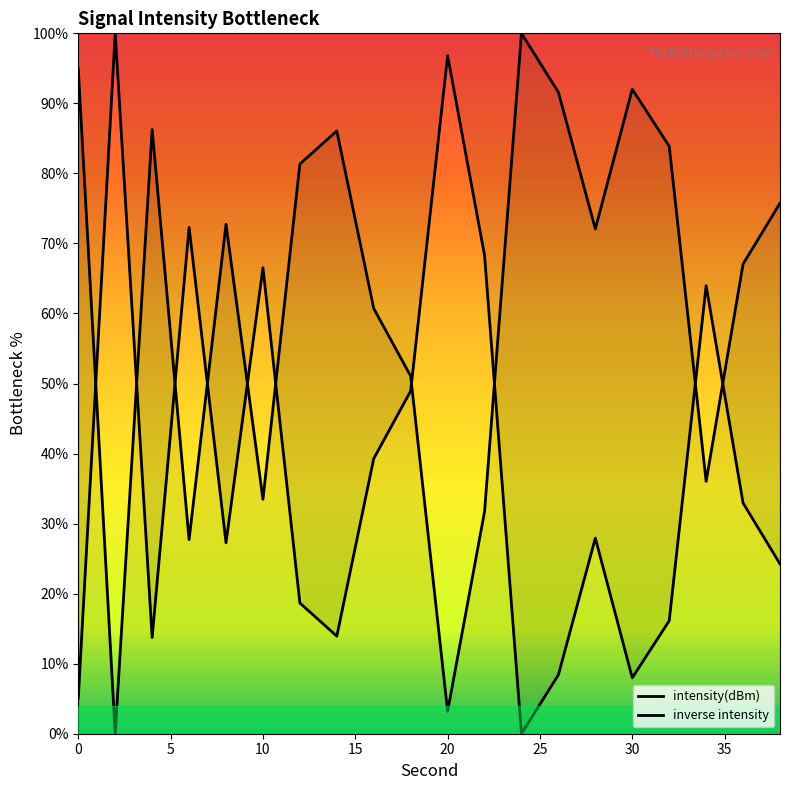

True or false: the data shows 60.7 at 16.

True